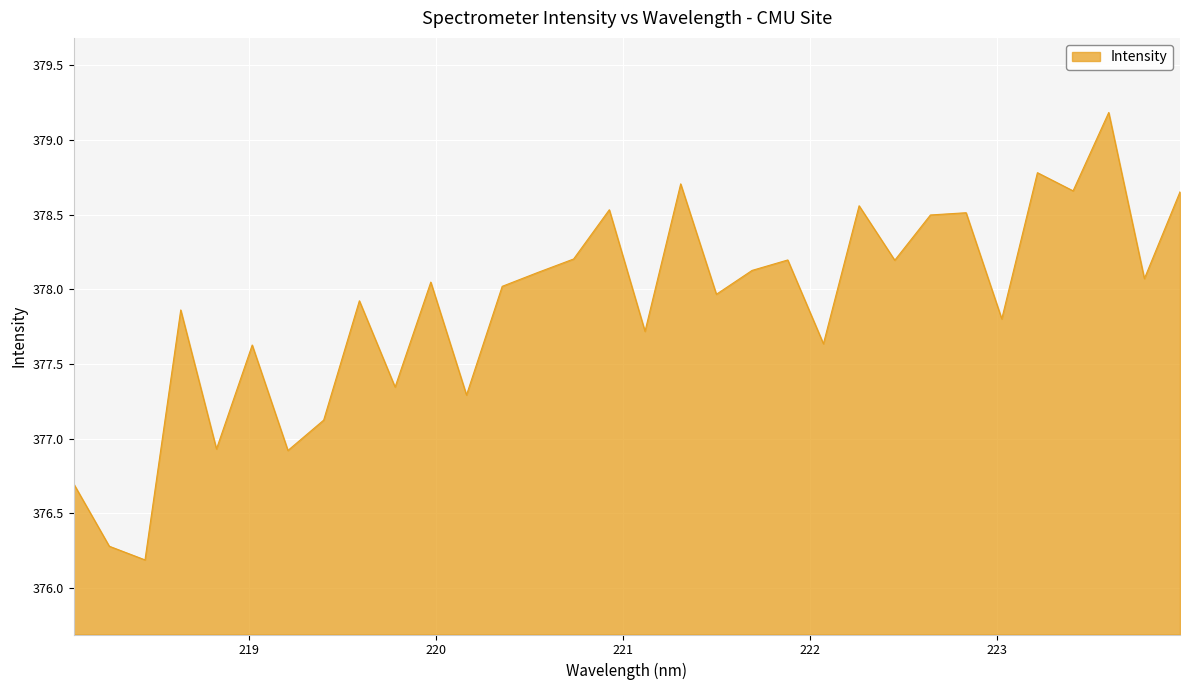

What is the maximum value shown in the chart?

379.2